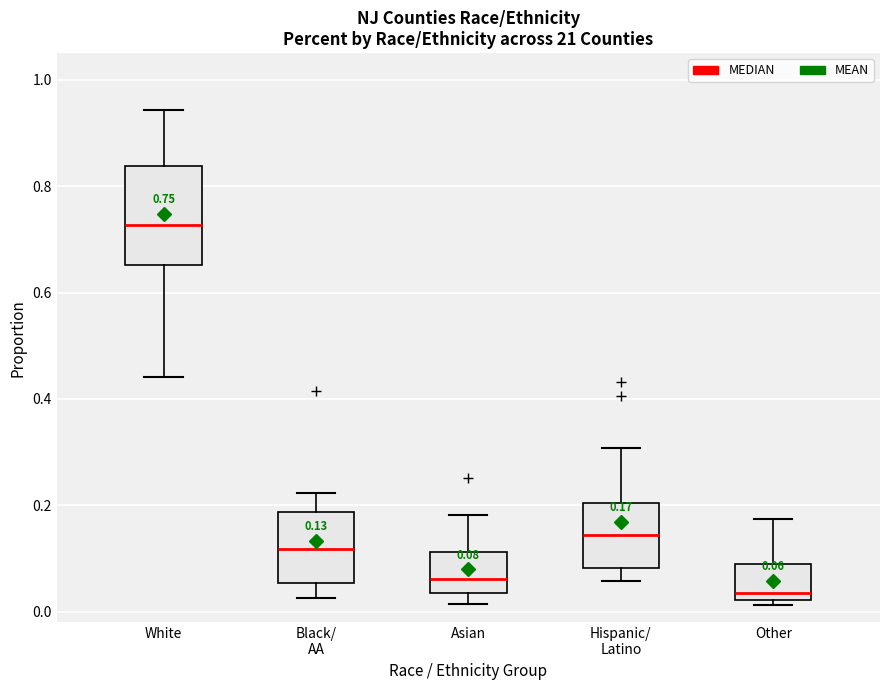

Which box is the tallest, from its lower edge to its upper edge?

White